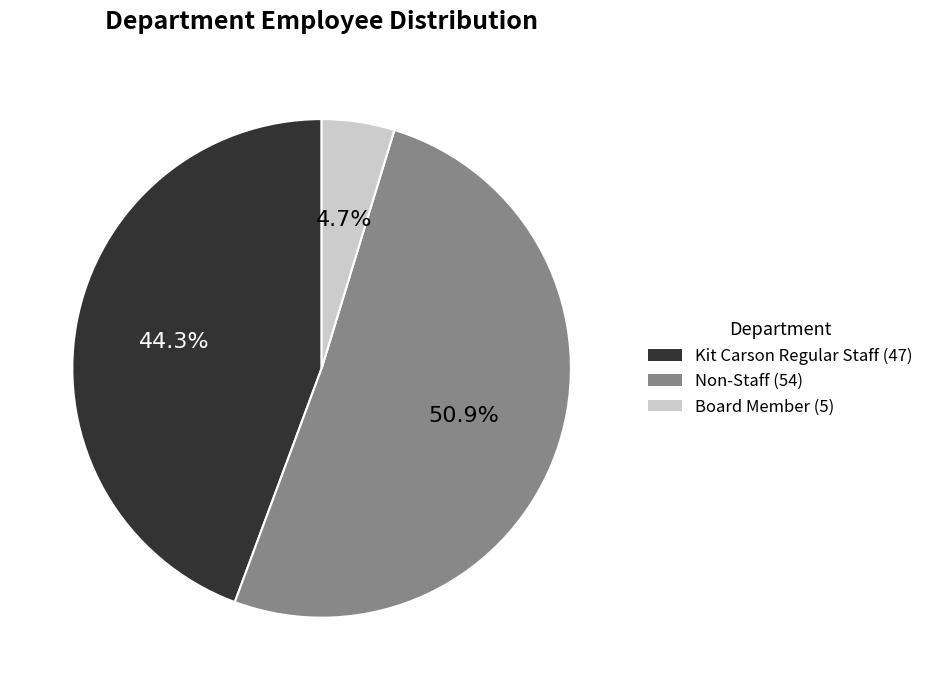

To the nearest percent, what portion does Non-Staff represent?

51%